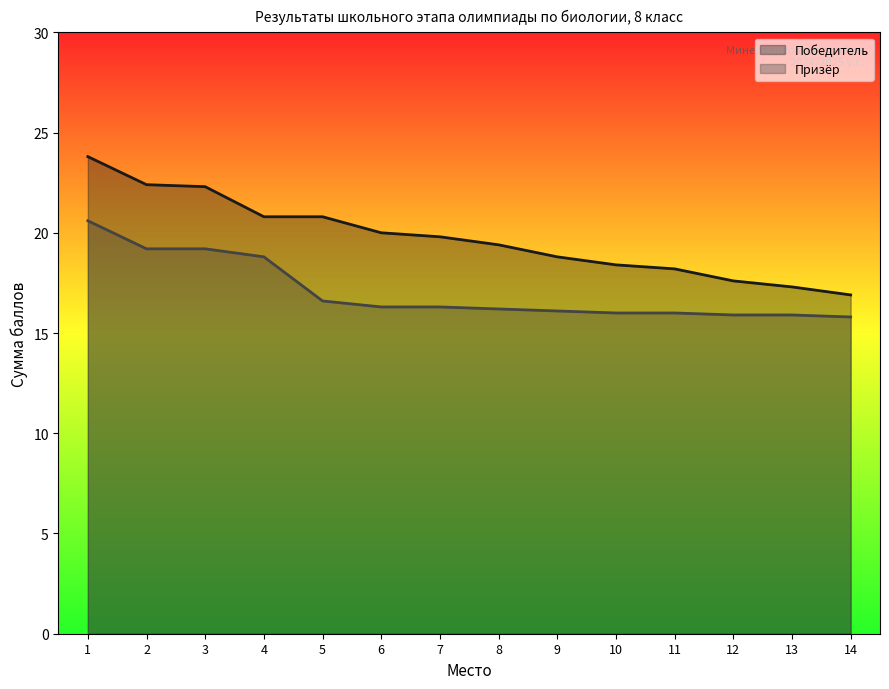

How many distinct data groups are displayed?

2